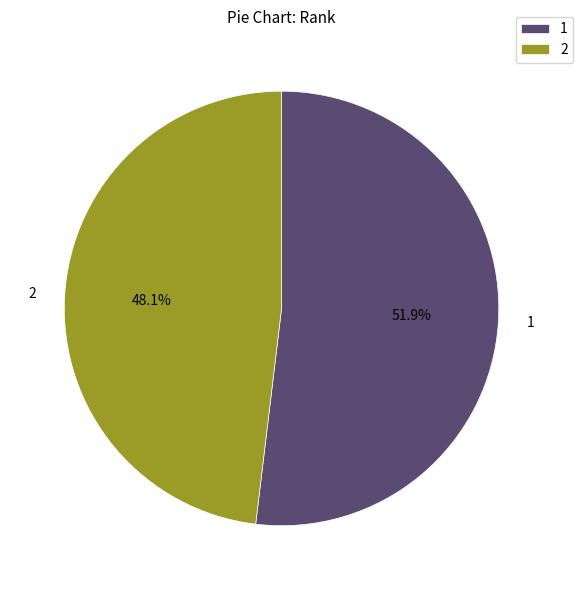

Approximately how many times larger is the value at 1 compared to 2?

1.1